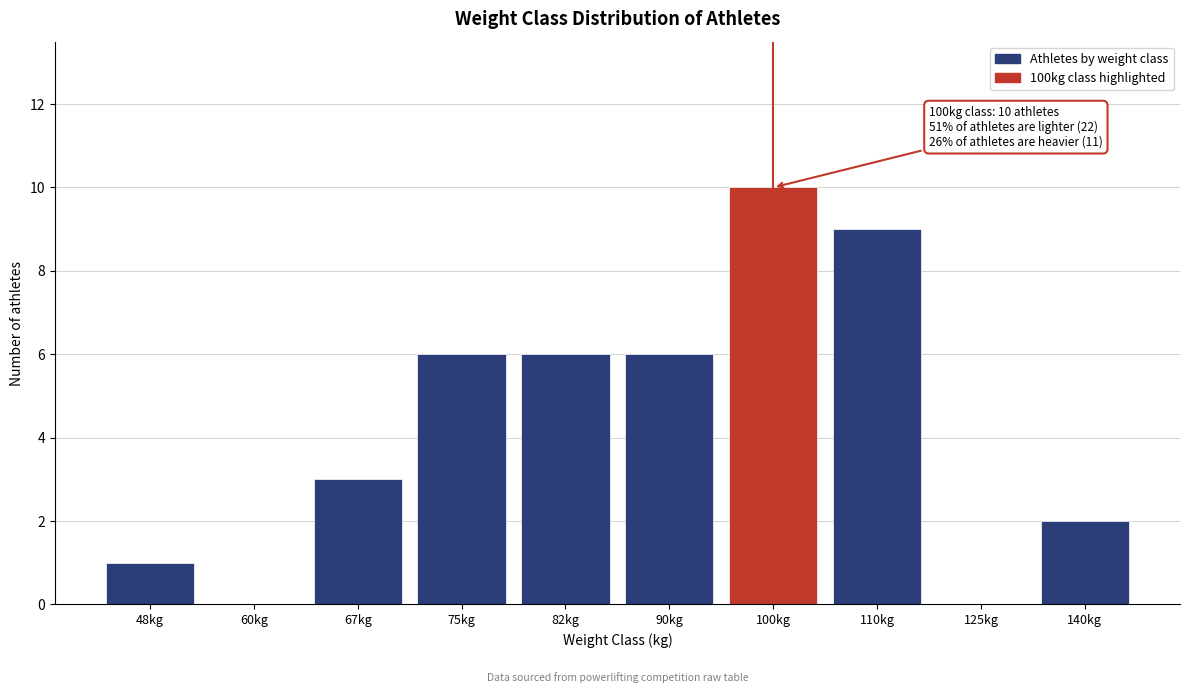

Reading right to left, list all the values displayed in this chart.

140kg=2	125kg=0	110kg=9	100kg=10	90kg=6	82kg=6	75kg=6	67kg=3	60kg=0	48kg=1